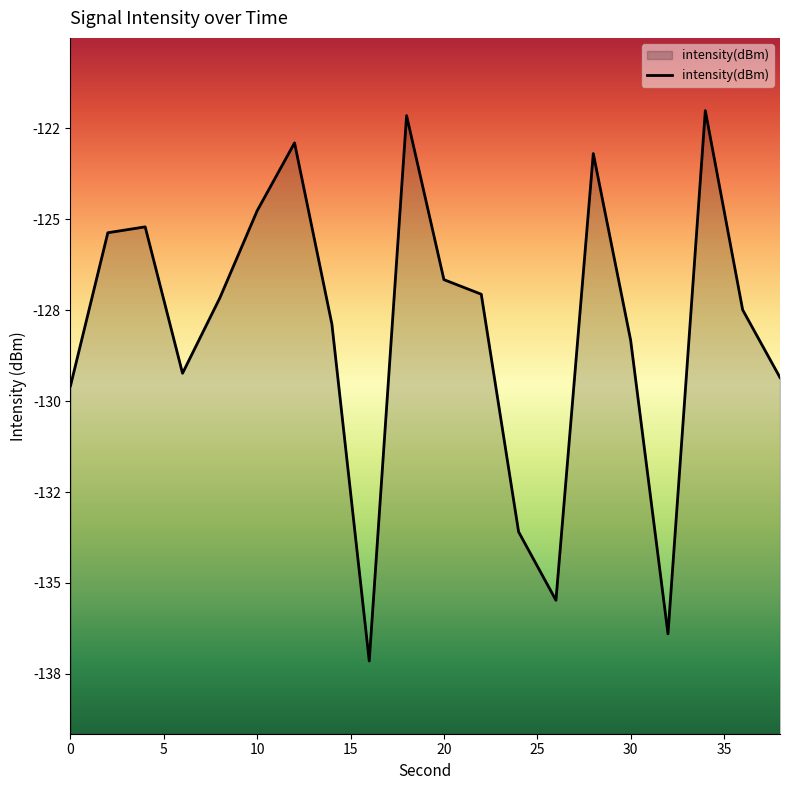

How many interior local peaks (higher than both neighbors) does the data have?

5